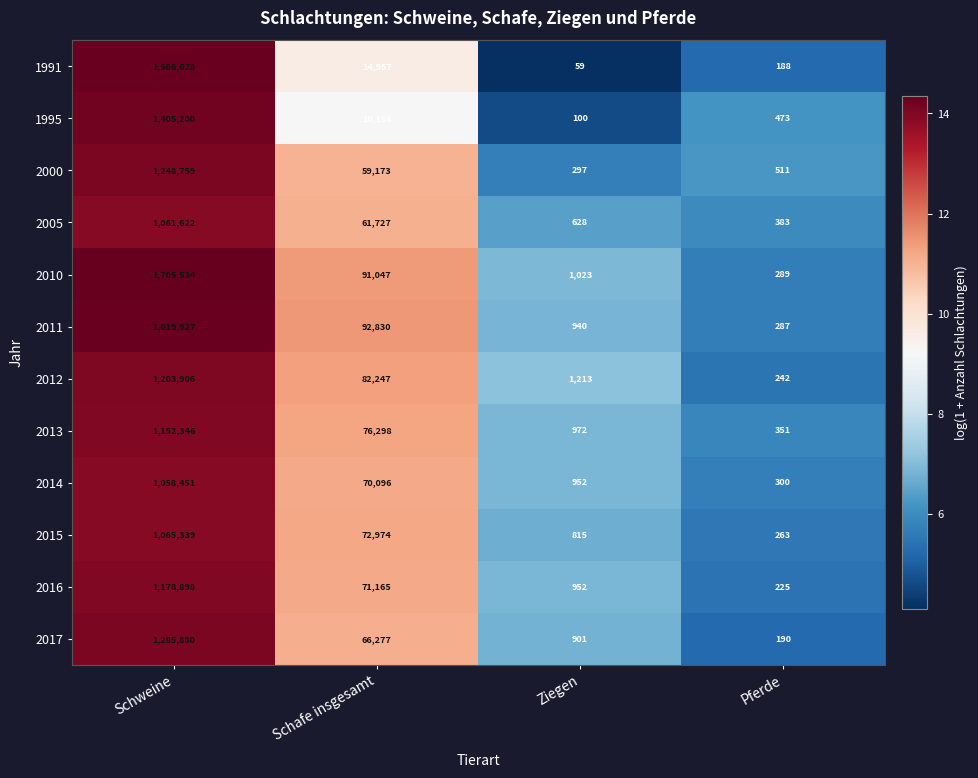

What is the average value of the 2016 series?

312810